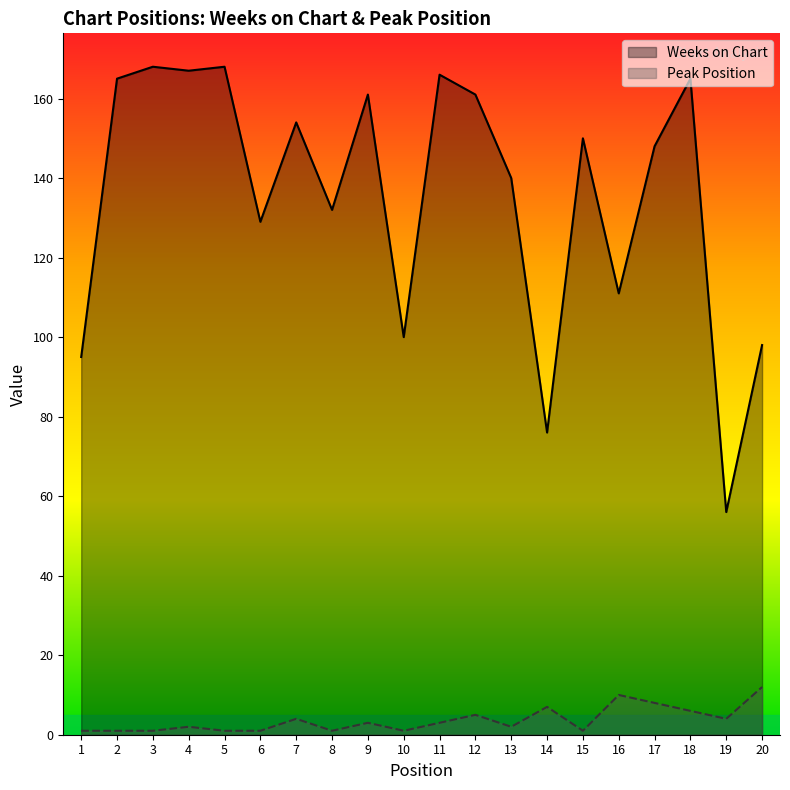

Which category has the highest value in the Peak Position series?

20